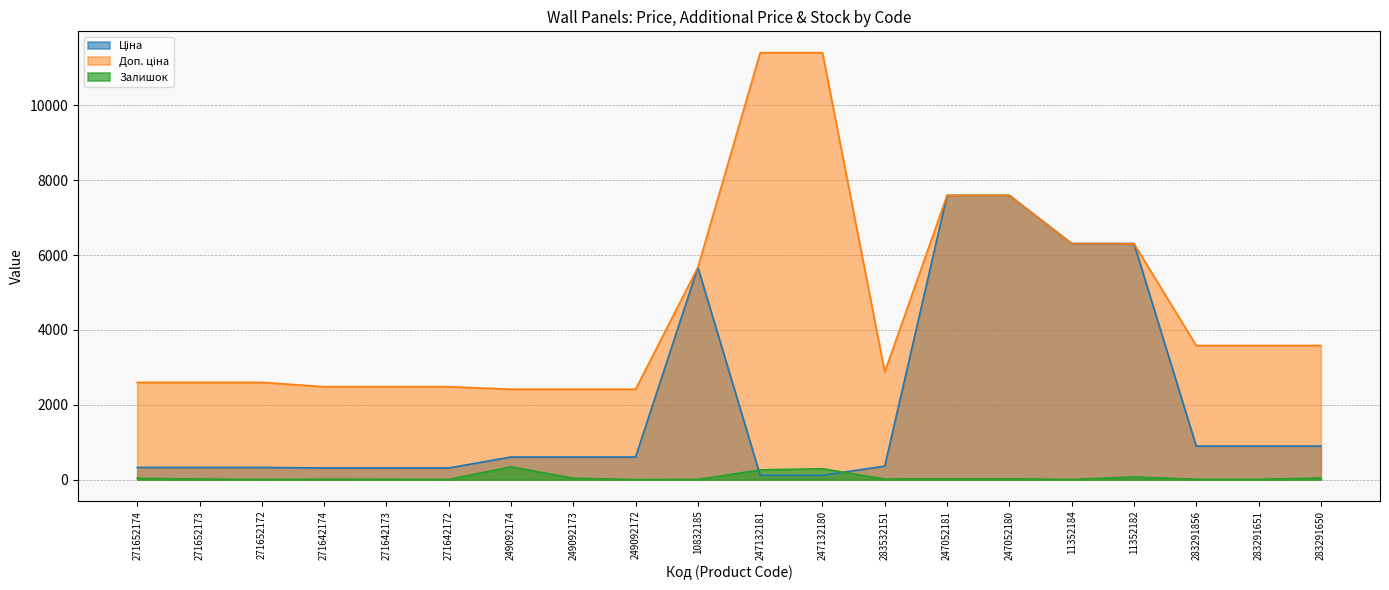

Where does the Ціна series first go above 603?

249092174